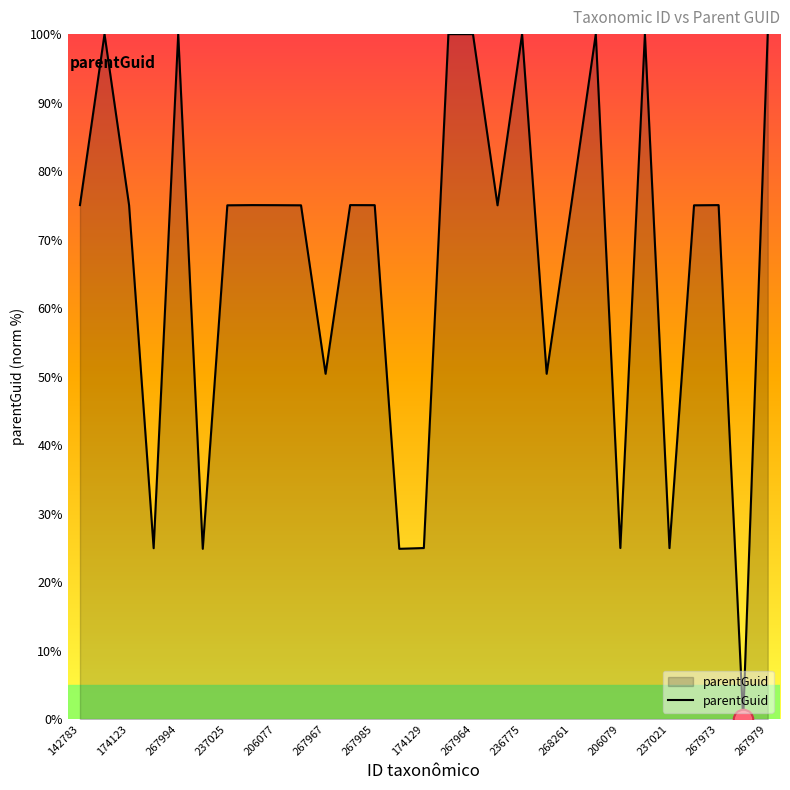

Count the number of data series in this chart.

1